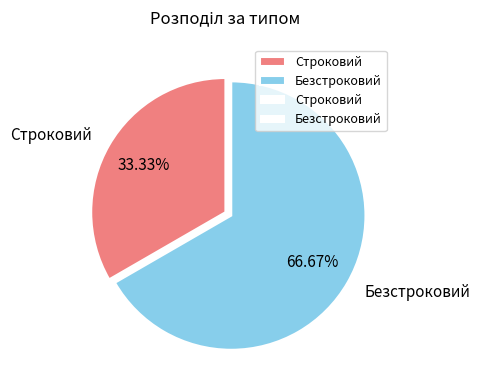

True or false: Строковий accounts for 26% of the total.

False